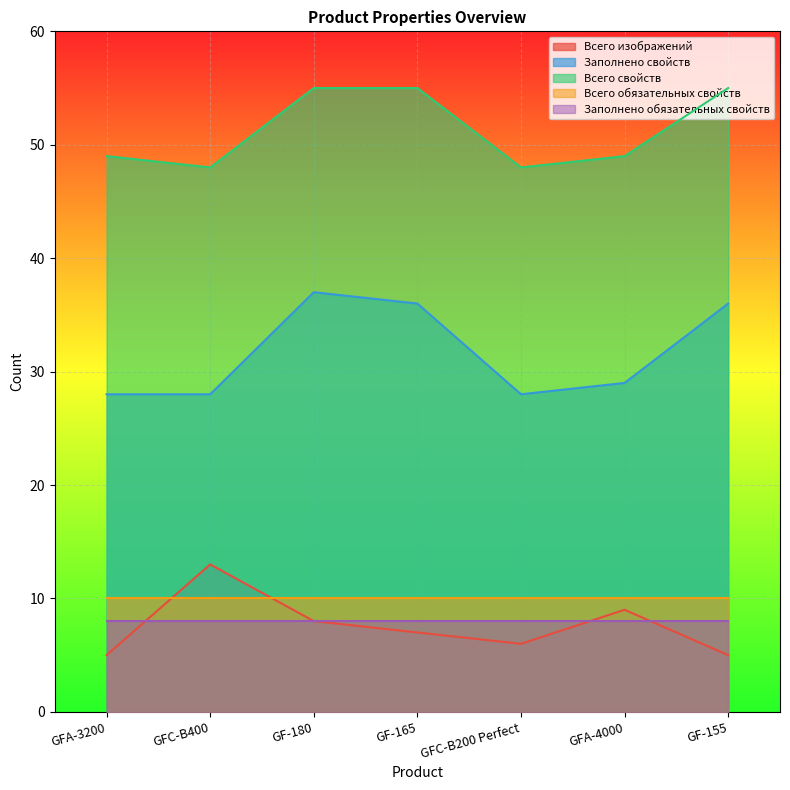

Which series changed the most between GF-165 and GFA-4000?

Заполнено свойств